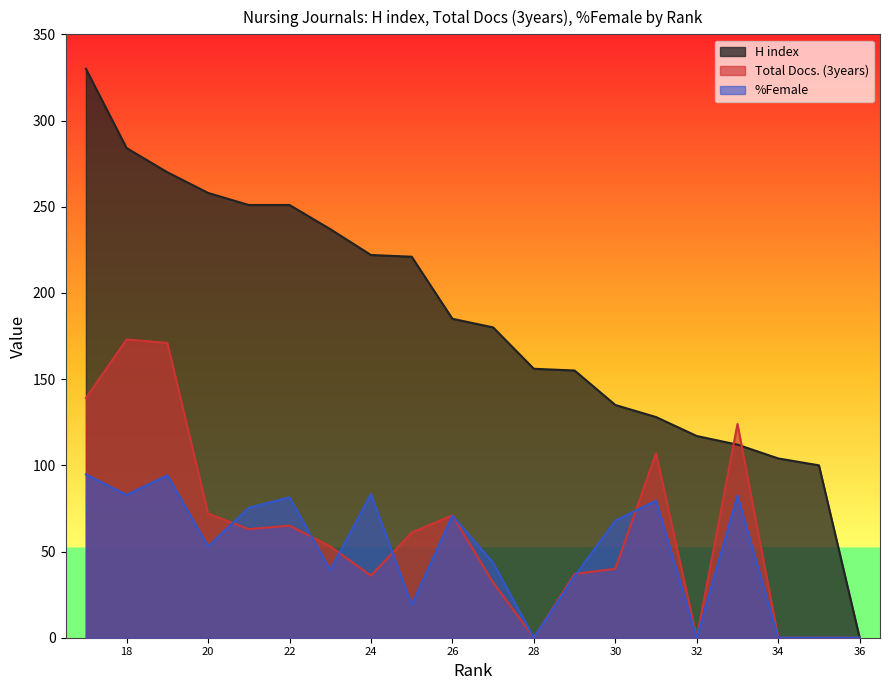

Which series has the largest total across all categories?

H index